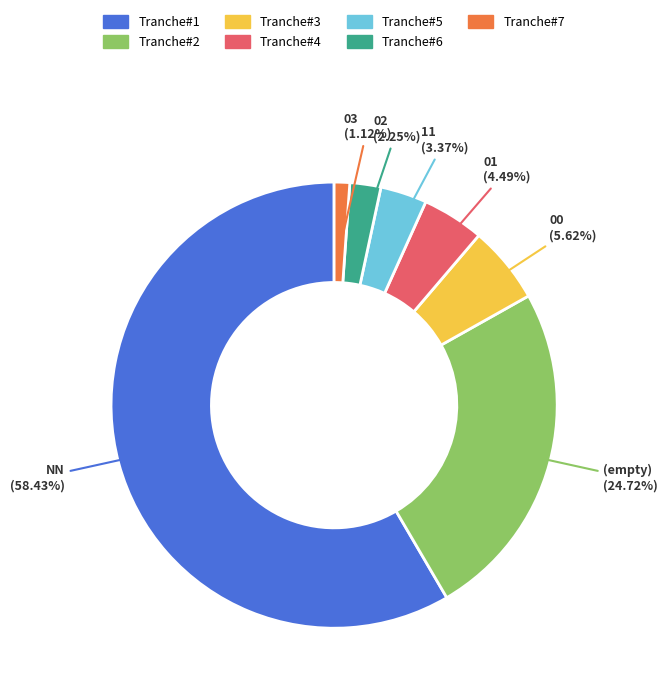

Is there a majority slice in this chart?

Yes